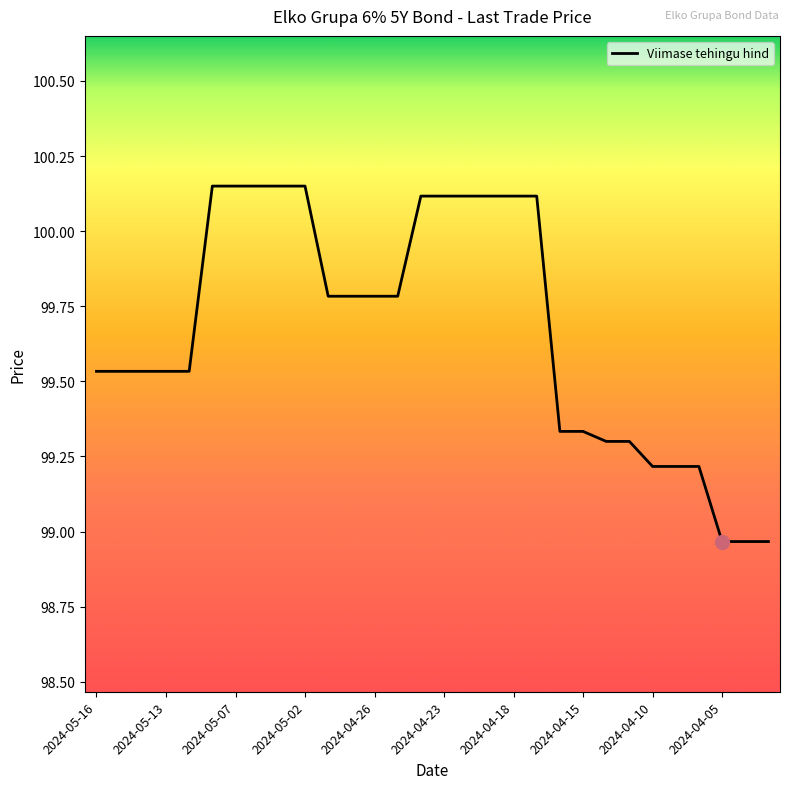

What is the difference between the maximum and minimum values?

1.2